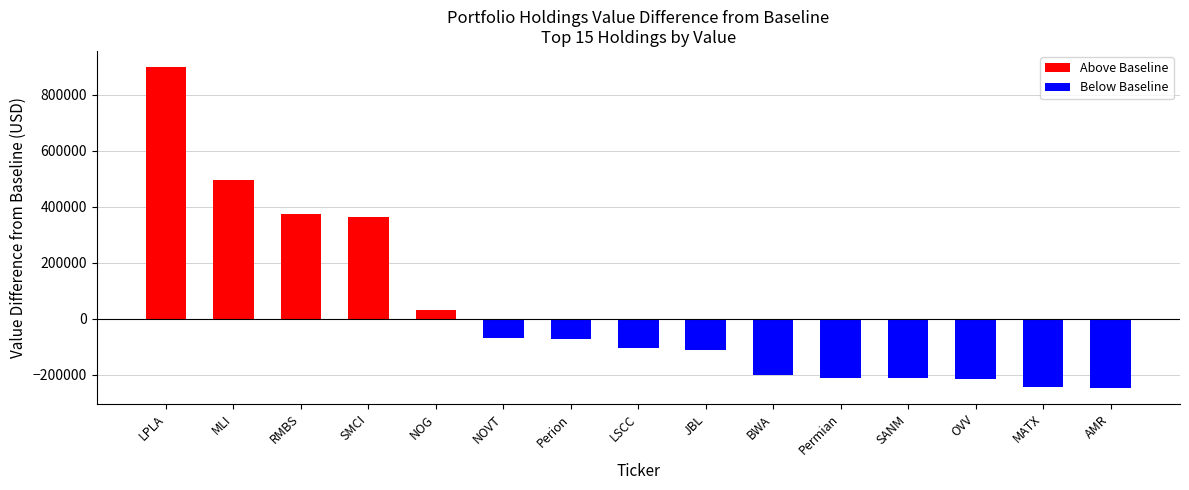

At which label does the data first exceed 893672?

LPLA